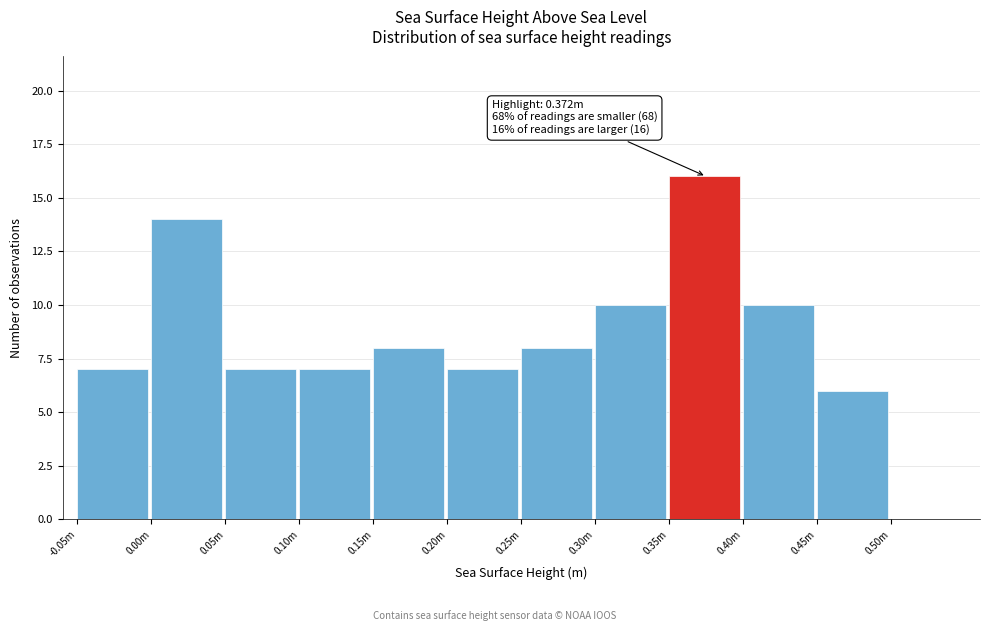

Reading left to right, list all the values displayed in this chart.

-0.05m=7	0.00m=14	0.05m=7	0.10m=7	0.15m=8	0.20m=7	0.25m=8	0.30m=10	0.35m=16	0.40m=10	0.45m=6	0.50m=0